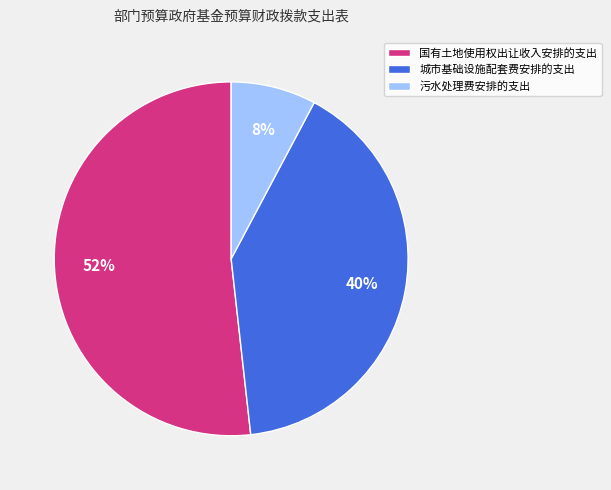

Which category has the smallest portion of the pie?

污水处理费安排的支出